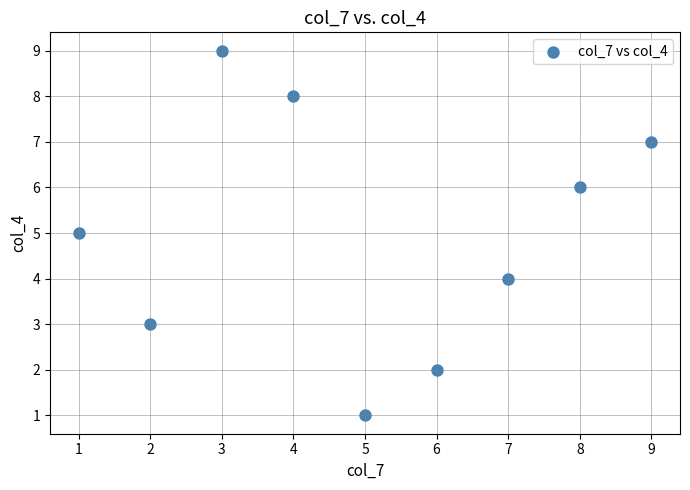

What is the range of Y values (max minus min)?

8